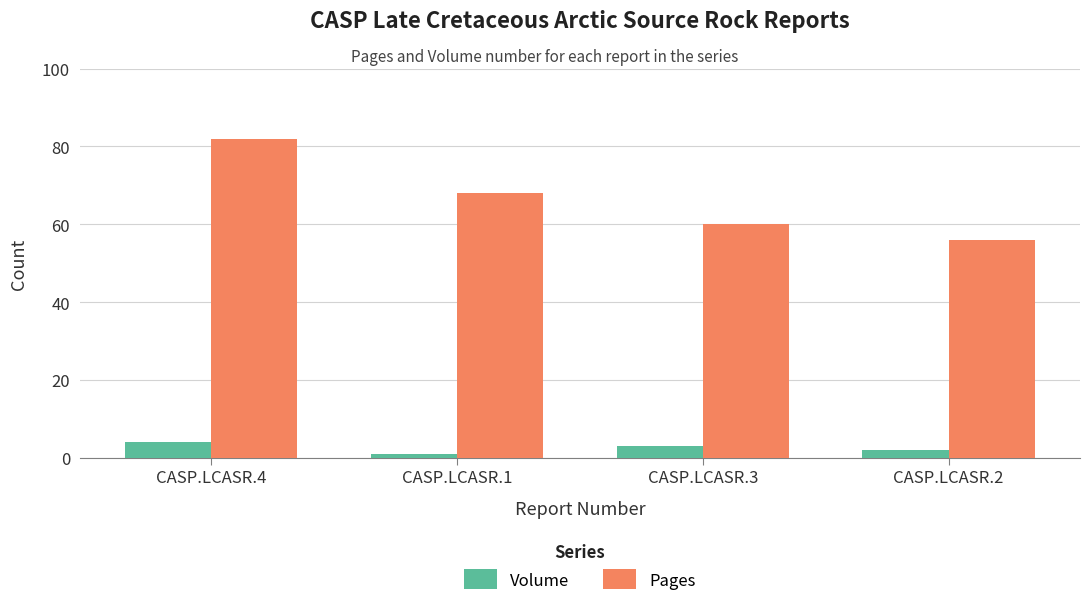

Reading left to right, list all the values displayed in this chart.

Volume: 4	1	3	2
Pages: 82	68	60	56